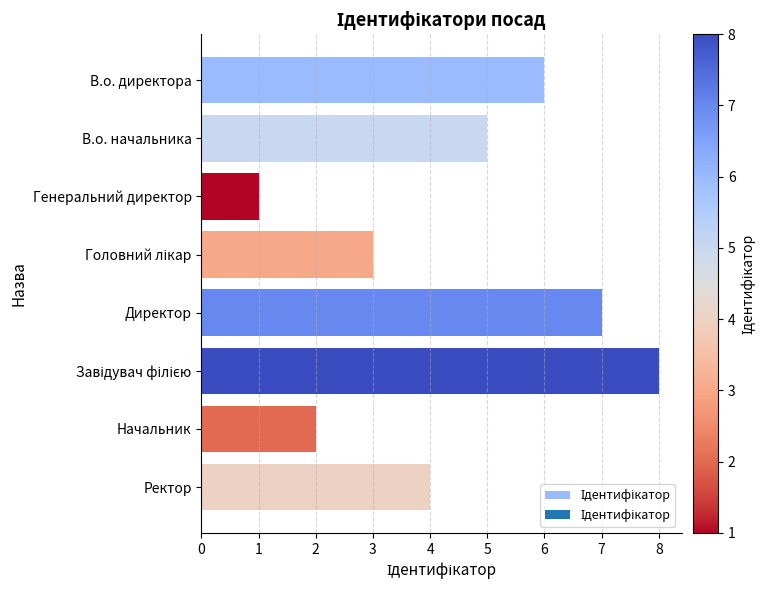

Reading top to bottom, transcribe all the data shown in this chart.

6	5	1	3	7	8	2	4